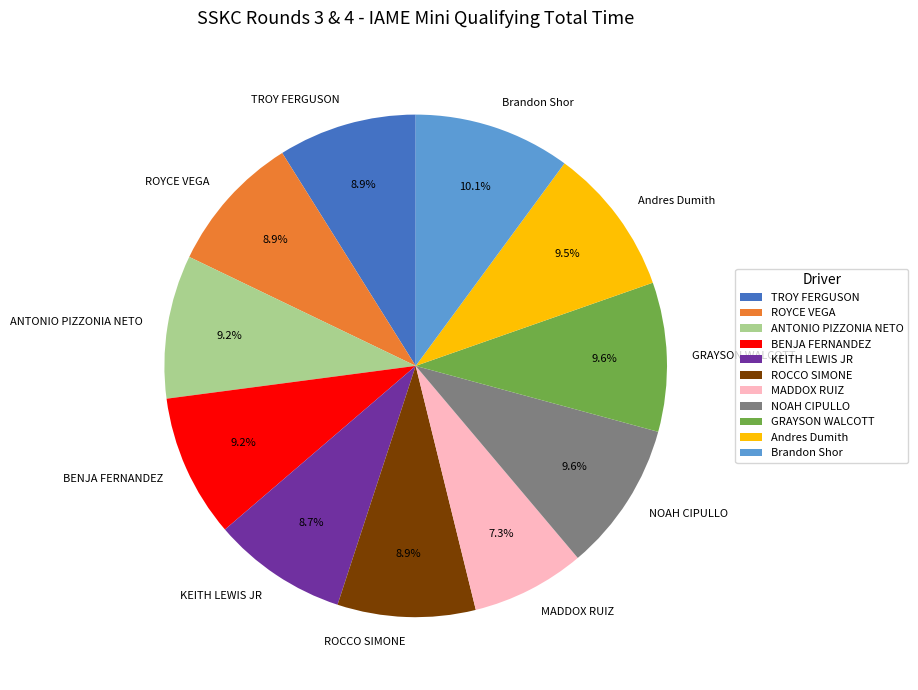

To the nearest percent, what percentage of the pie is ANTONIO PIZZONIA NETO?

9%